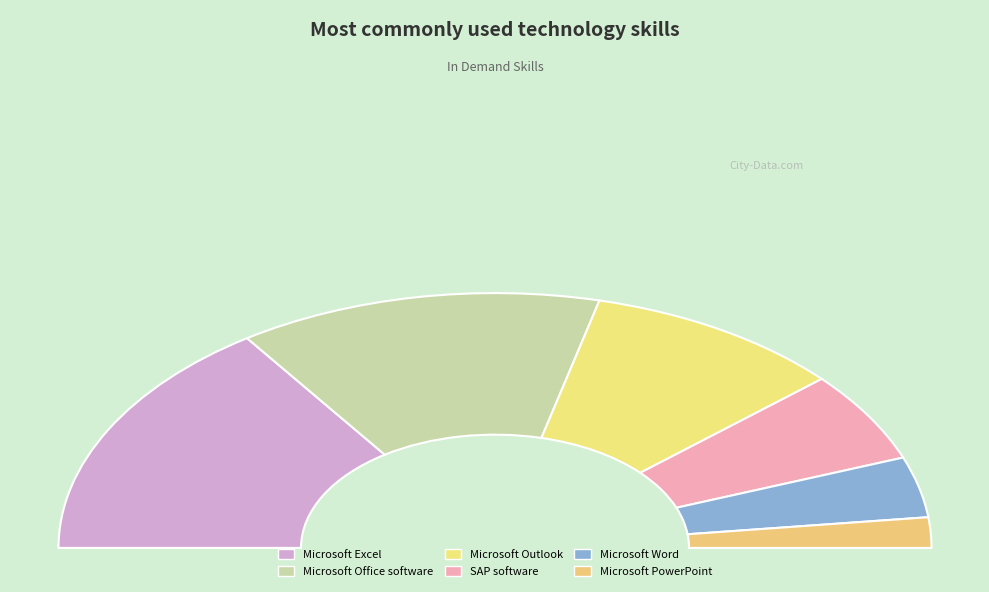

Is the sum of Microsoft Outlook and Microsoft Office software greater than half?

No